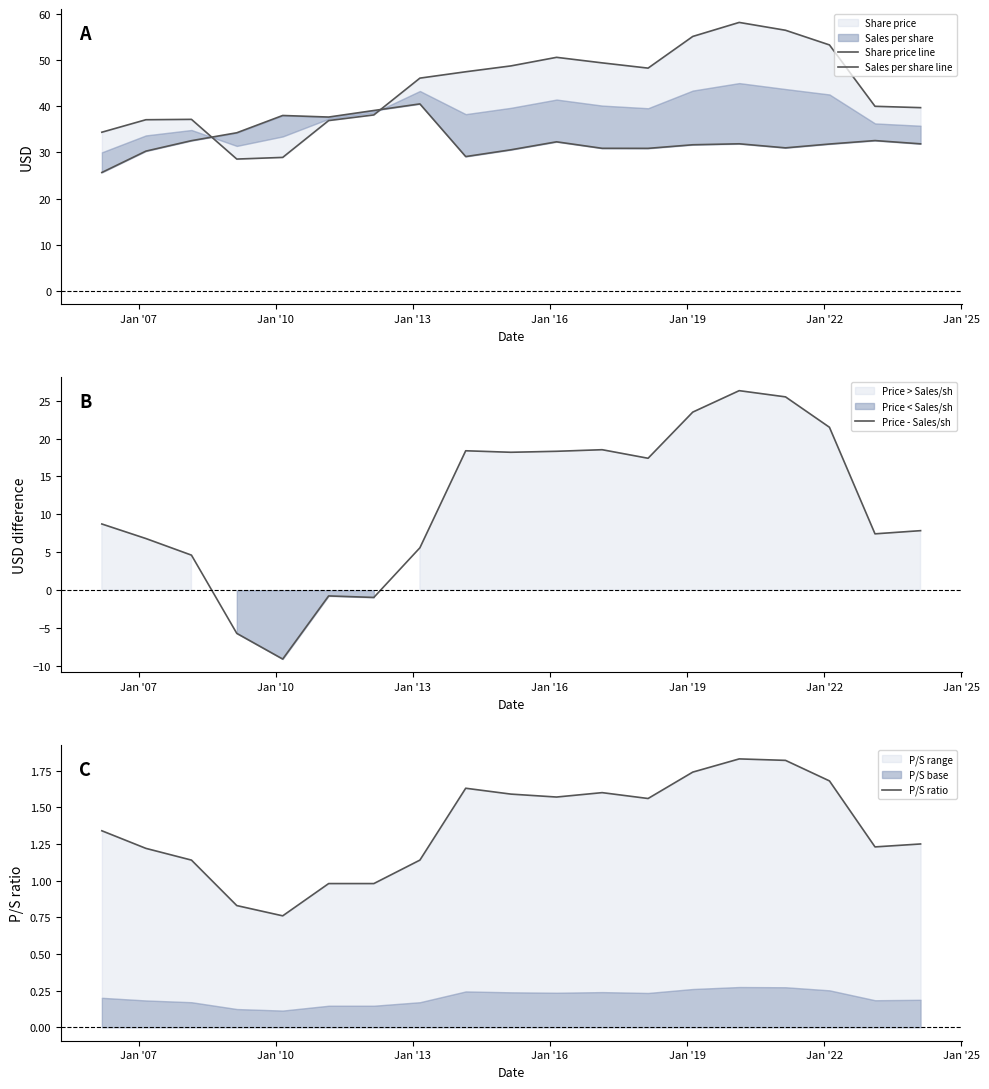

What is the maximum value for Price - Sales/sh?

26.3